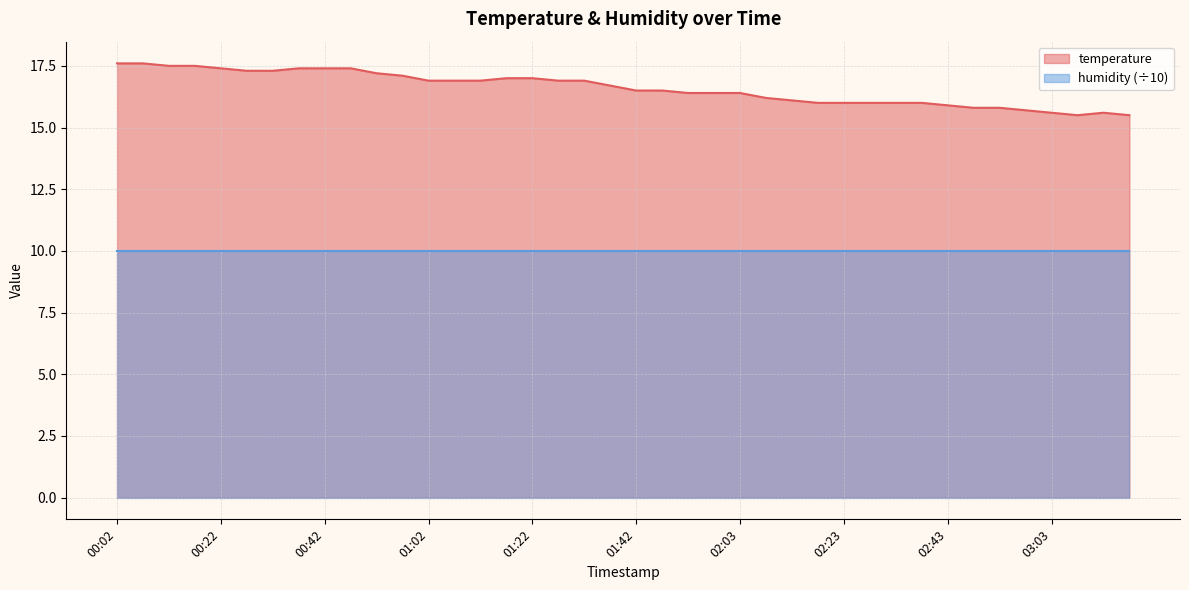

What position from the right is 01:42?

20